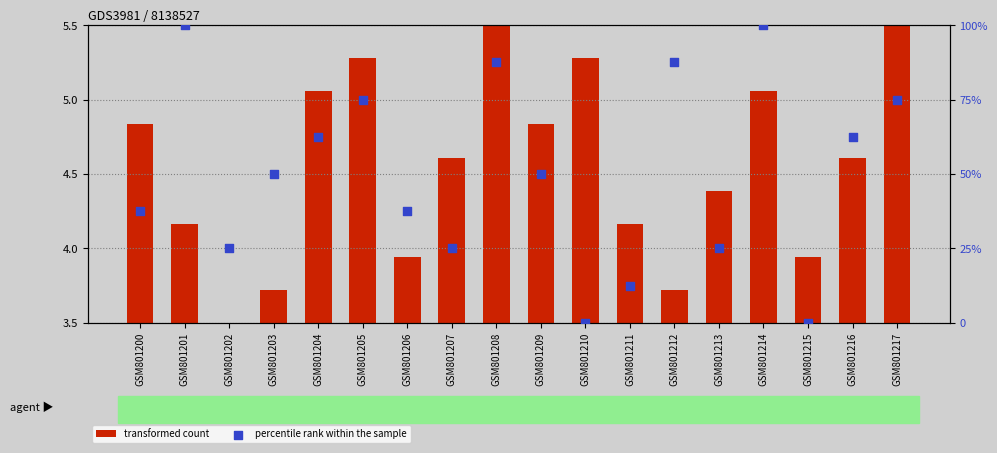

At which category is the sum across all series the highest?

GSM801214